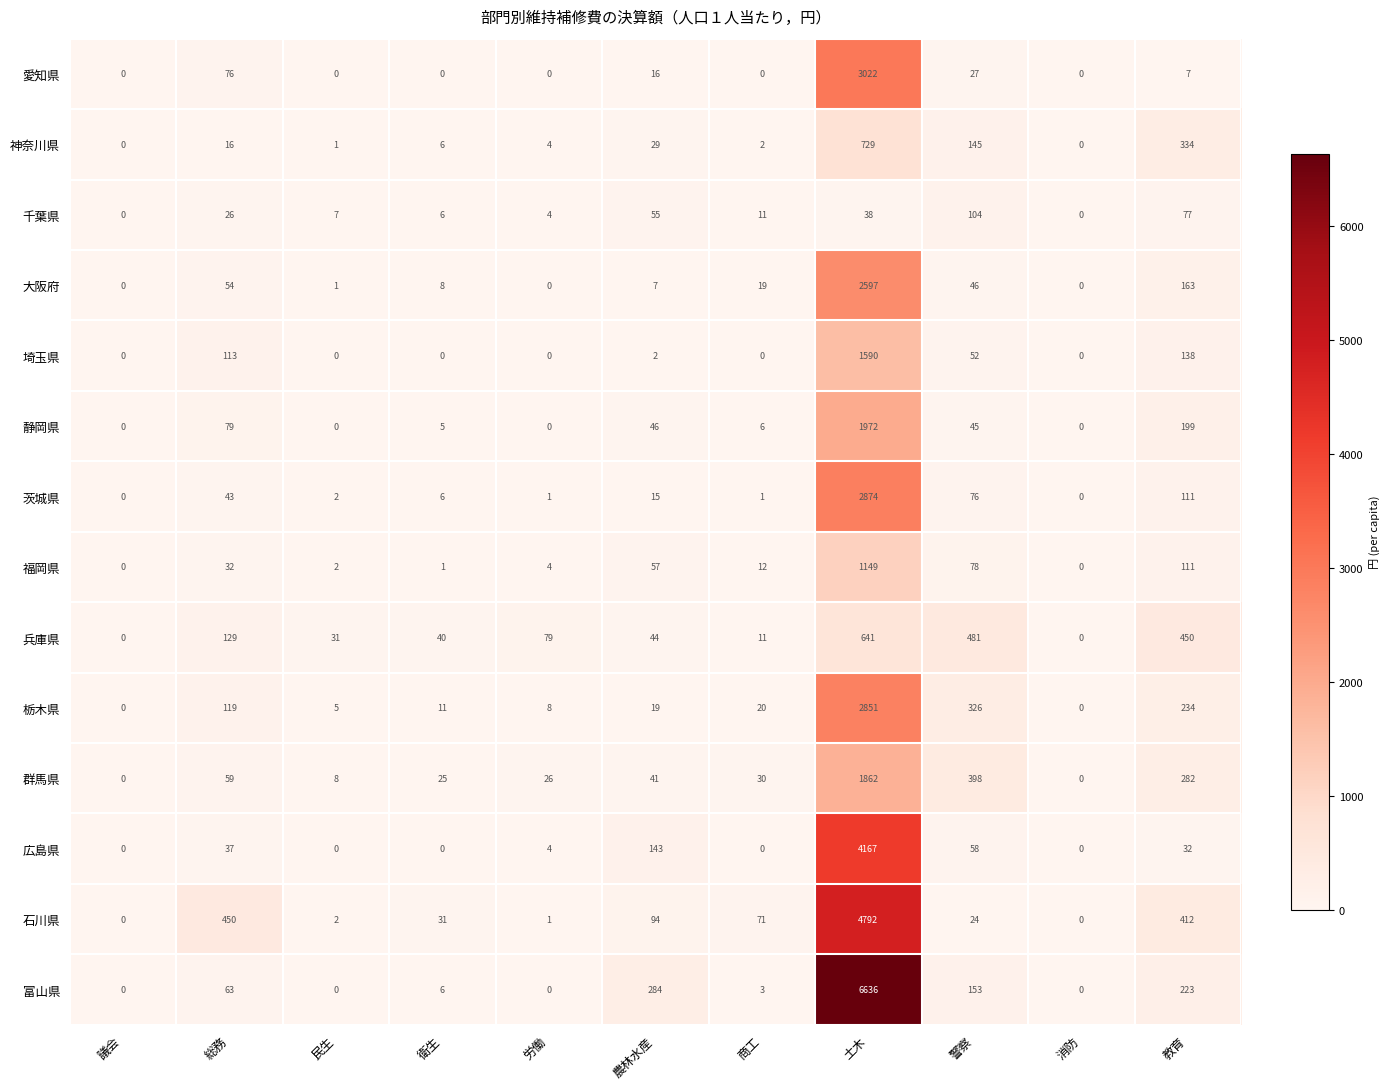

Is the value of 大阪府 at 消防 greater than the value of 千葉県 at 労働?

No